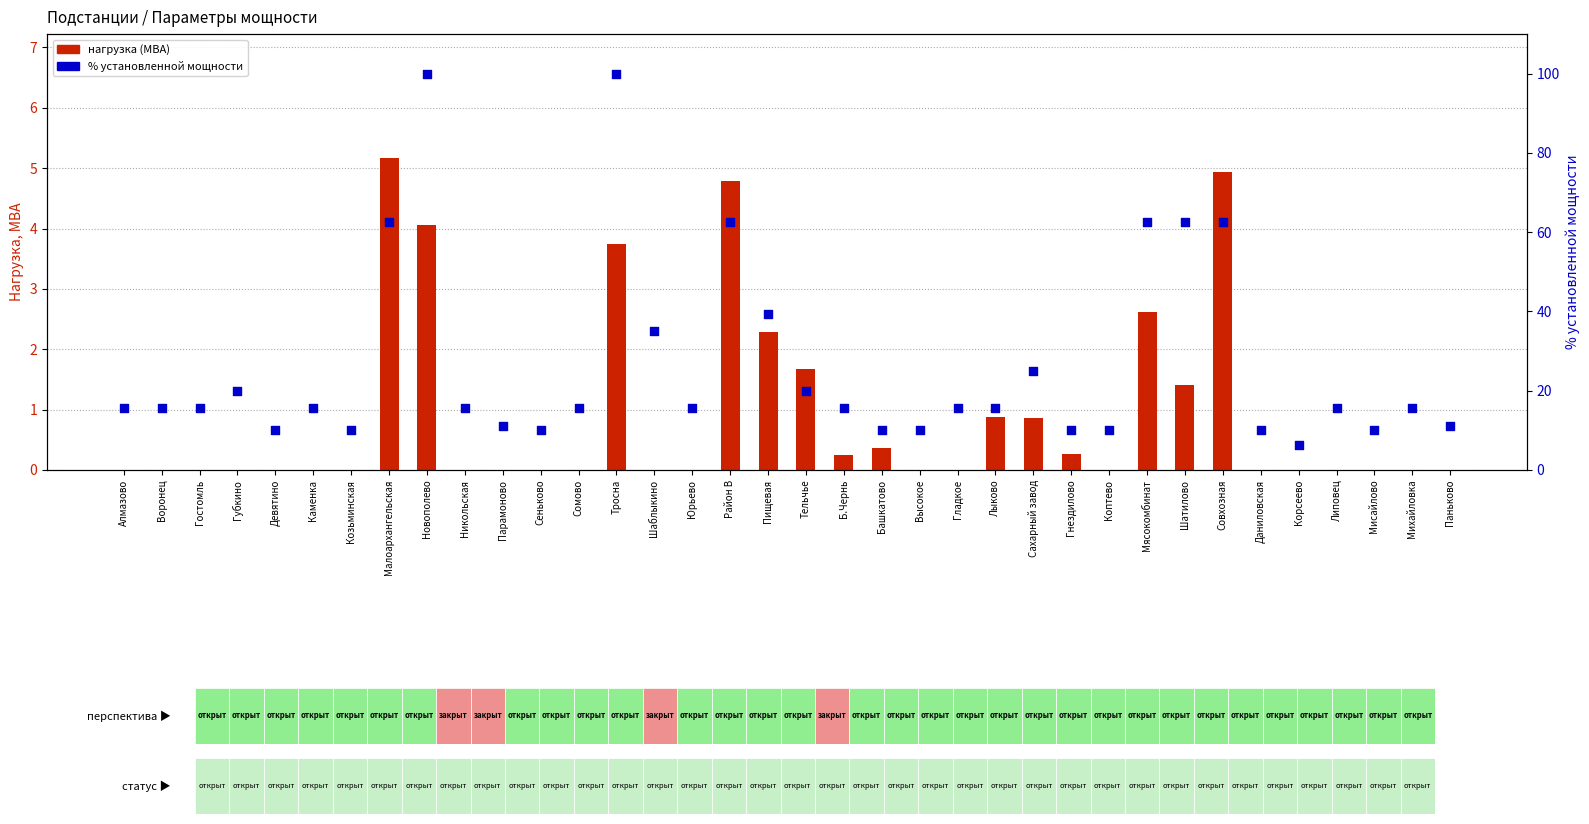

What are all the series names shown in the legend?

нагрузка (МВА), % установленной мощности